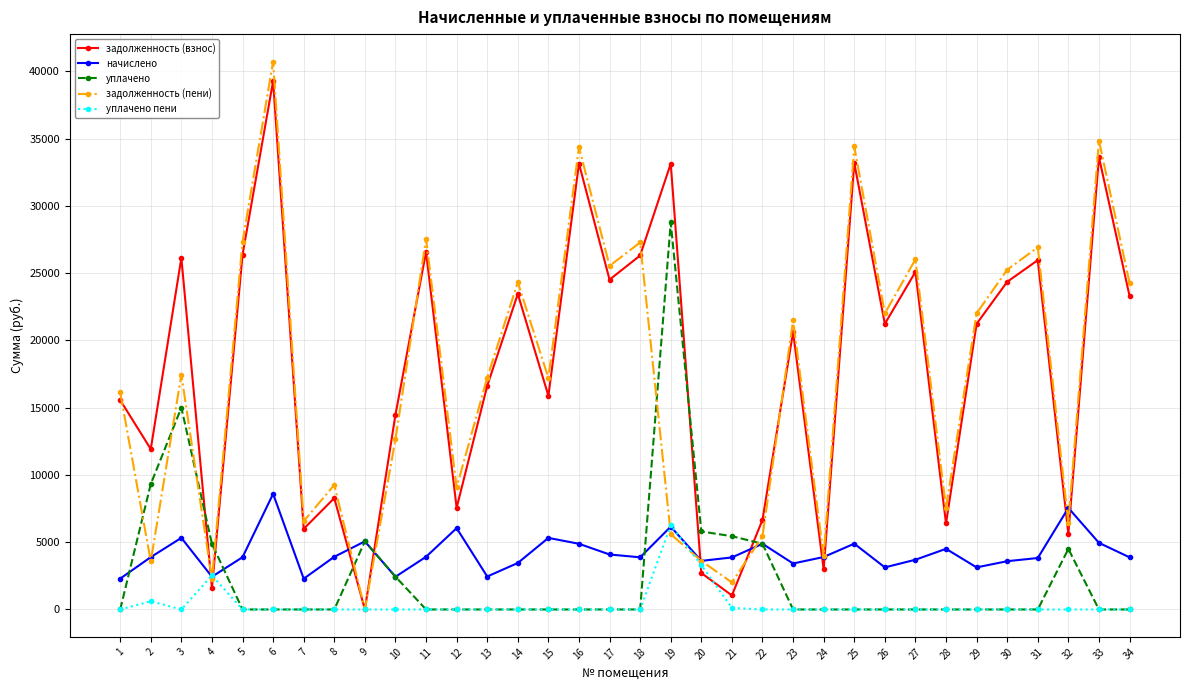

At which category does задолженность (пени) reach its first local valley?

2